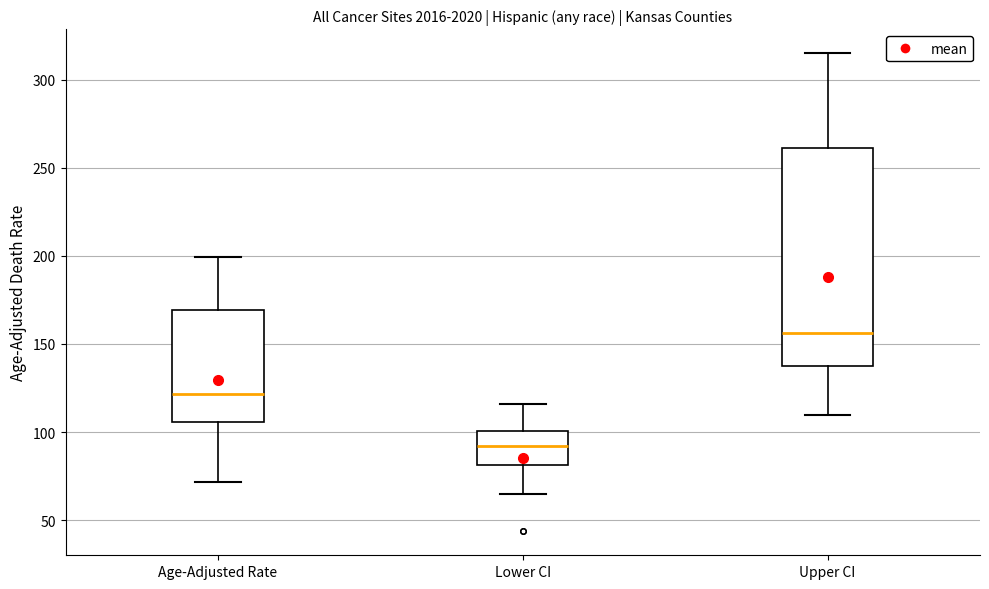

Reading left to right, transcribe this box plot: for each box, give where its median line is, the range the box spans, and where its two whiskers end, as read against the y-axis. The values are not printed on the chart, so give them approximately, as read against the axis.

Age-Adjusted Rate: median 120, box 105 to 170, whiskers 70 to 200
Lower CI: median 90, box 80 to 100, whiskers 65 to 115
Upper CI: median 155, box 135 to 260, whiskers 110 to 315